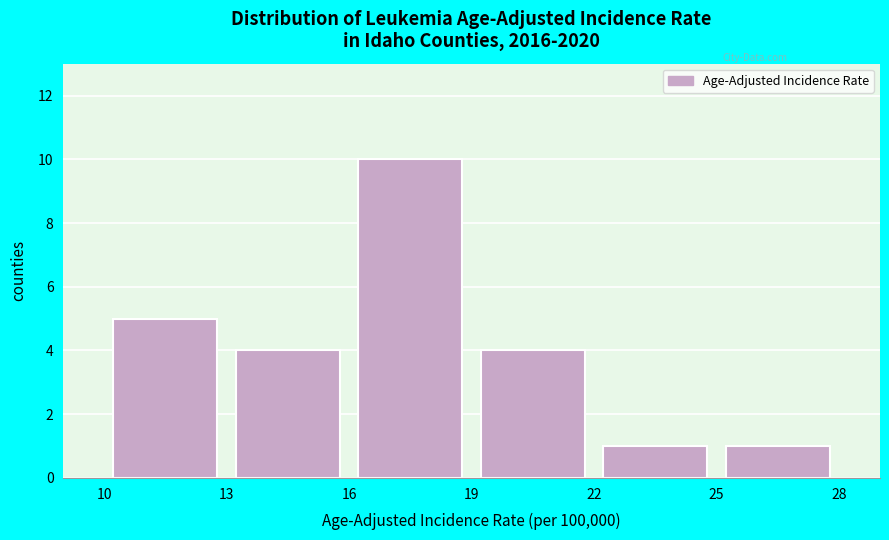

Which range on the x-axis has the tallest bar?

16 to 19